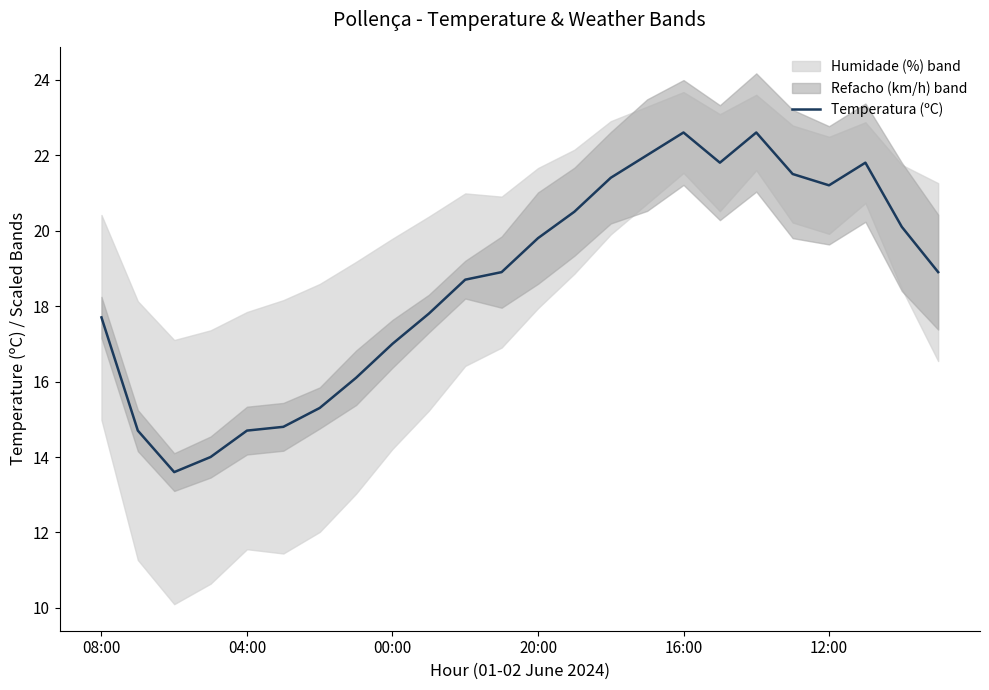

What is the greatest value displayed?

22.6